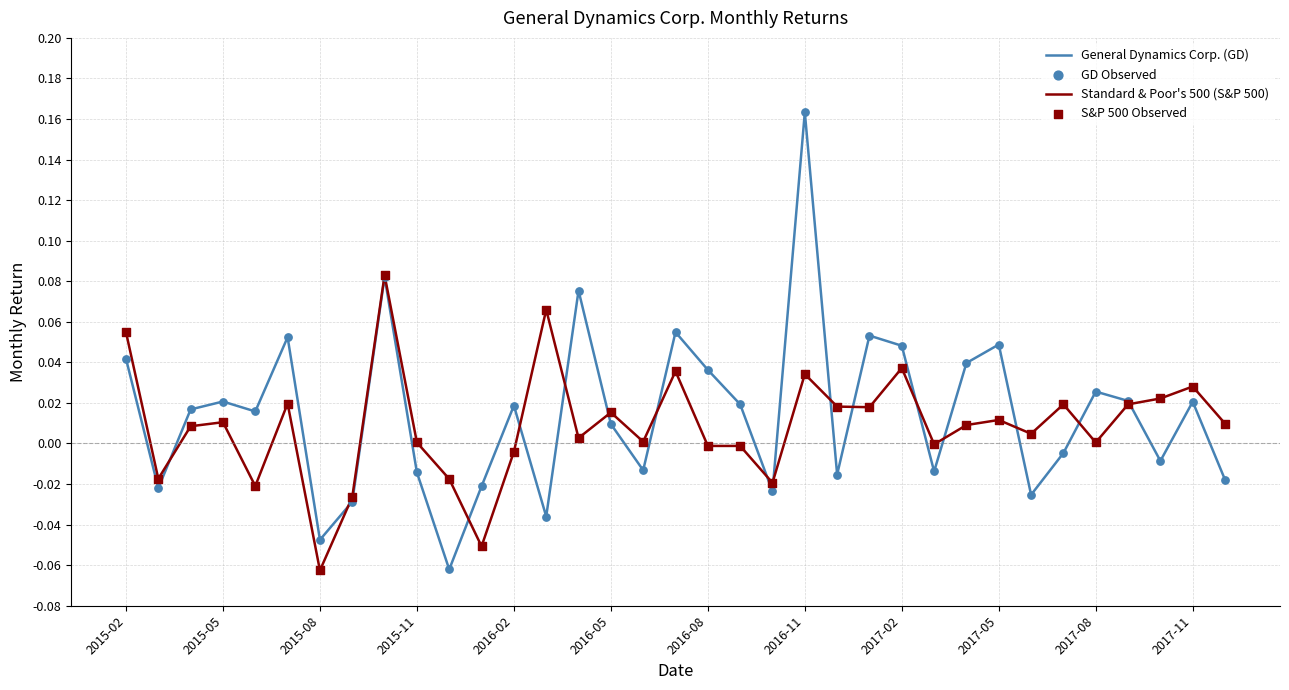

List the series in order of their peak value, lowest first.

Standard & Poor's 500 (S&P 500), General Dynamics Corp. (GD)